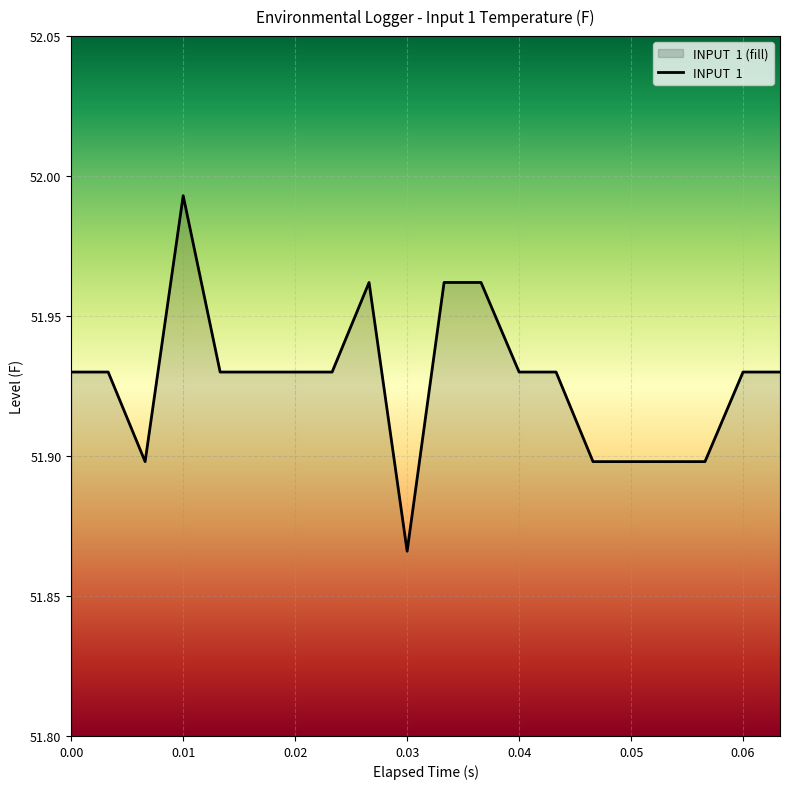

Reading left to right, list all the values displayed in this chart.

0.0=51.9	0.0033=51.9	0.0066=51.9	0.01=52.0	0.0133=51.9	0.0166=51.9	0.02=51.9	0.0233=51.9	0.0266=52.0	0.03=51.9	0.0333=52.0	0.0366=52.0	0.04=51.9	0.0433=51.9	0.0466=51.9	0.05=51.9	0.0533=51.9	0.0566=51.9	0.06=51.9	0.0633=51.9